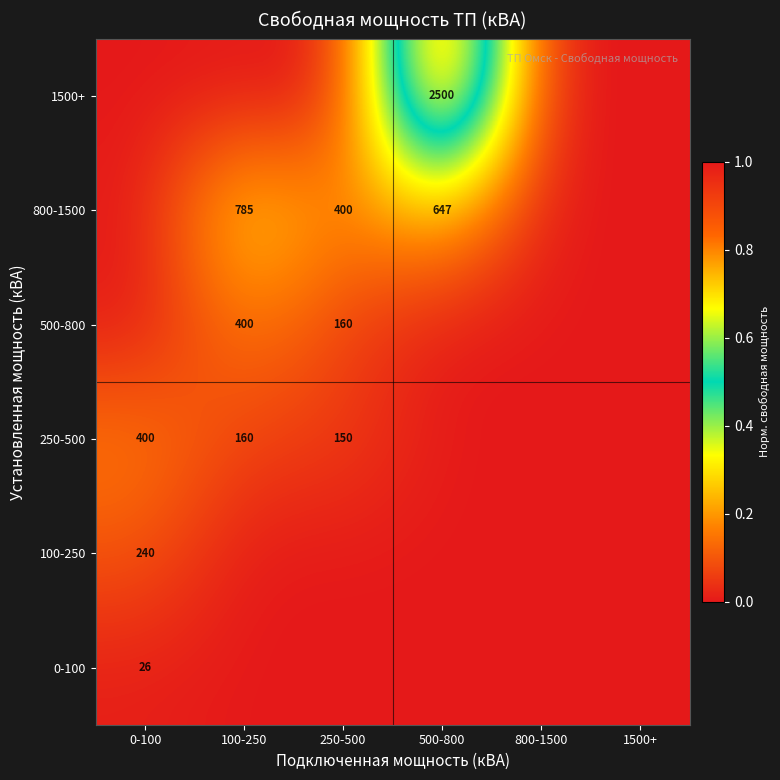

At which category is the sum across all series the highest?

500-800